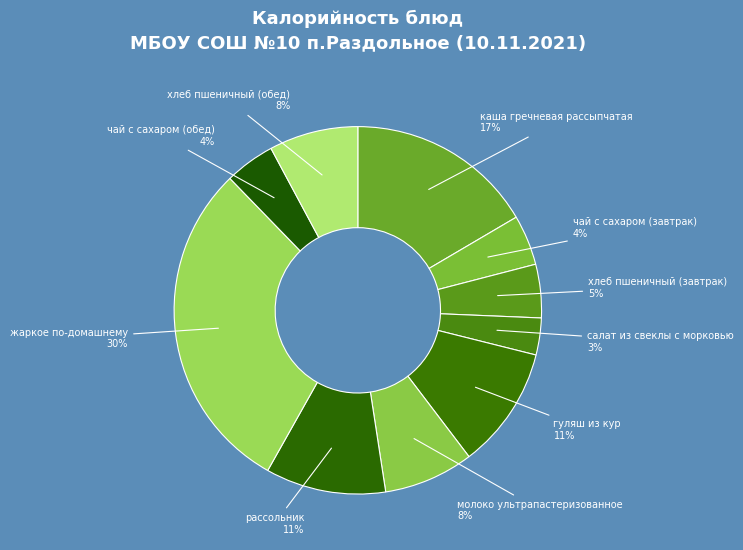

Which slice is the smallest?

салат из свеклы с морковью